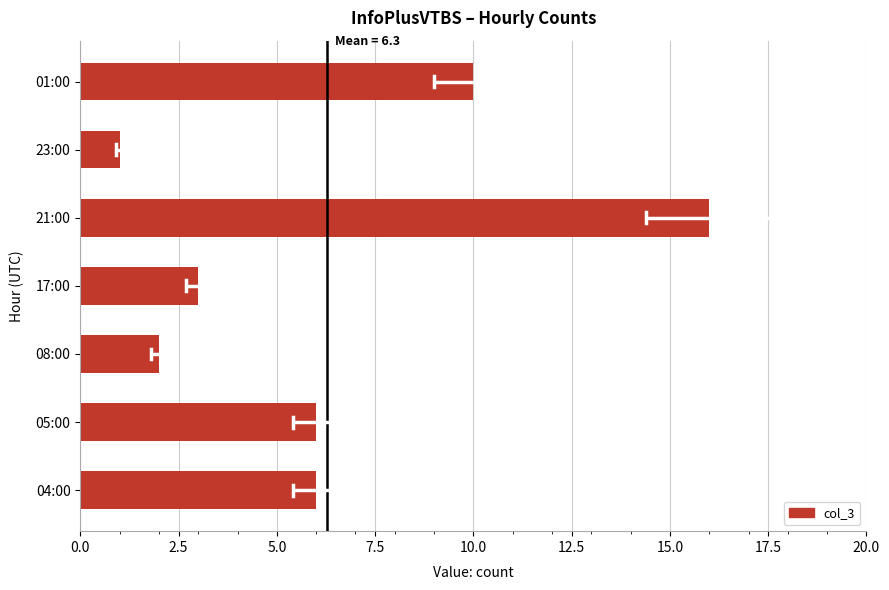

What is the difference between the maximum and second lowest values?

14